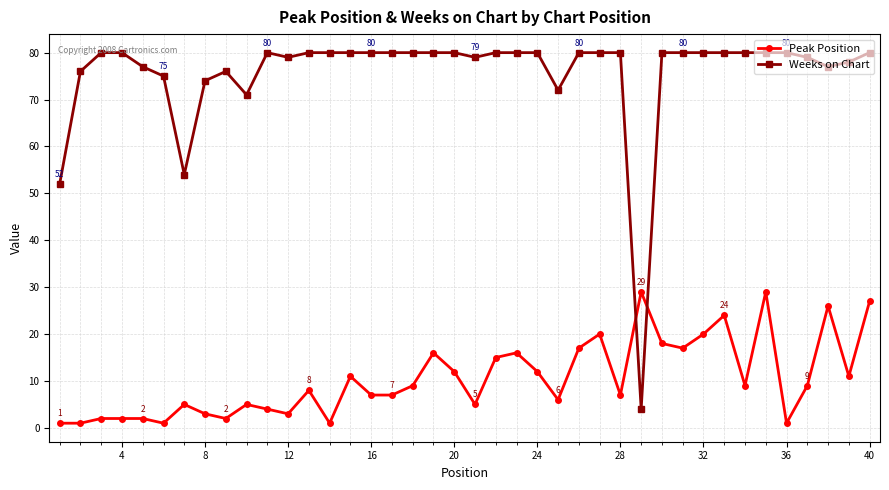

Which series has the largest range (max minus min)?

Weeks on Chart